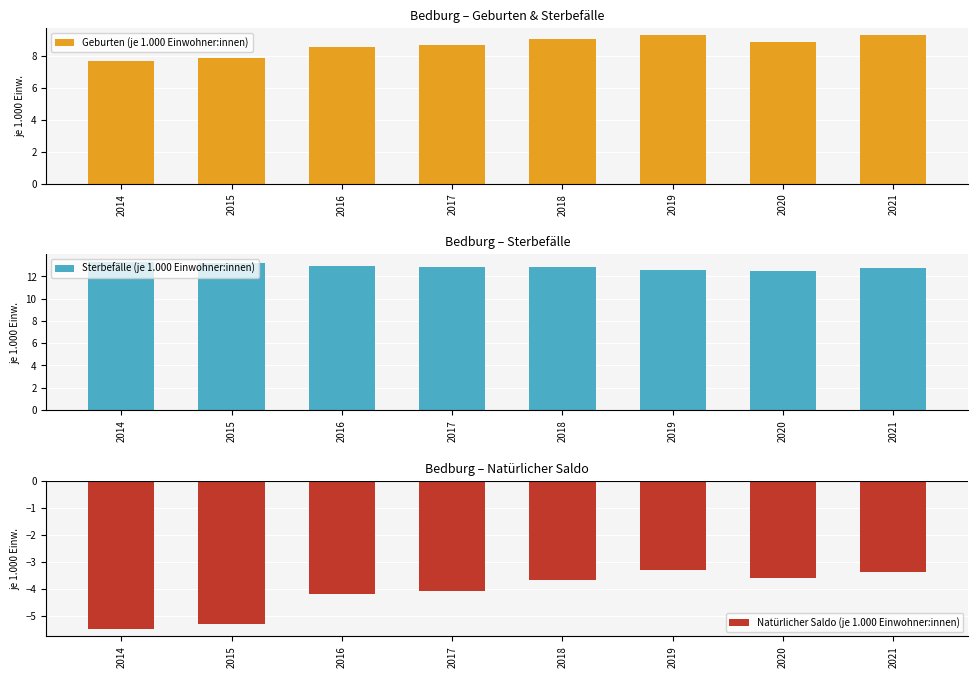

Where is Sterbefälle (je 1.000 Einwohner:innen) nearest to the value 12?

2020